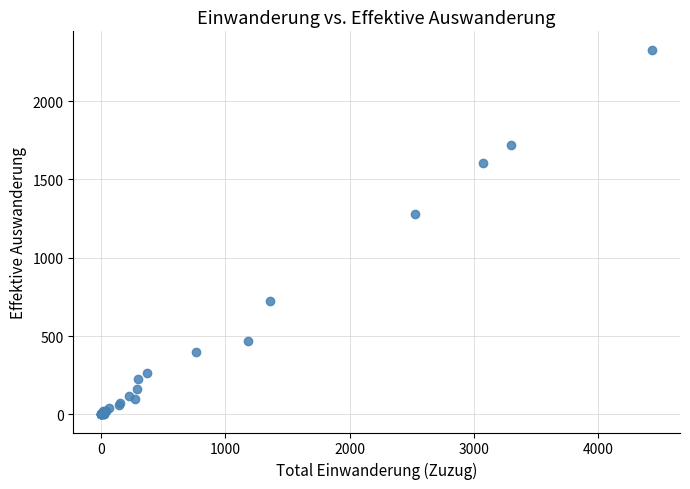

What Y value in the scatter plot is closest to 1165?

1279